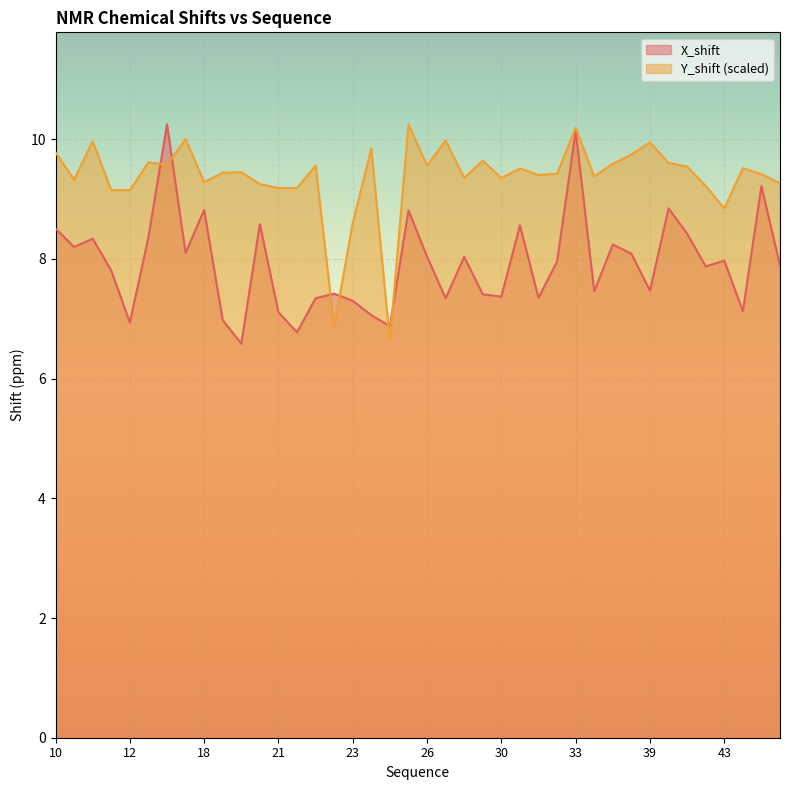

At which category is the sum across all series the highest?

33